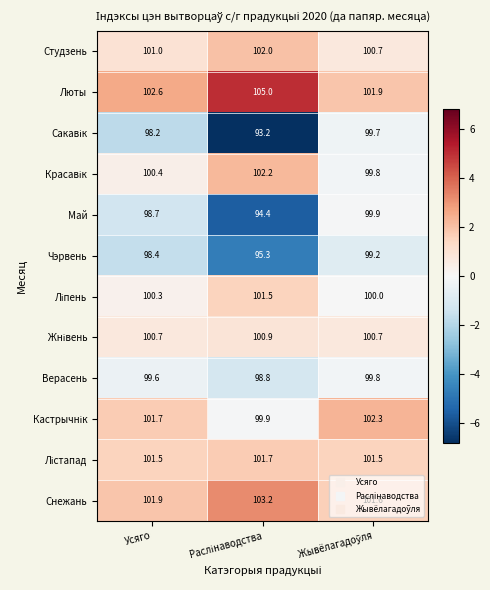

What is the average value of the Май series?

97.7